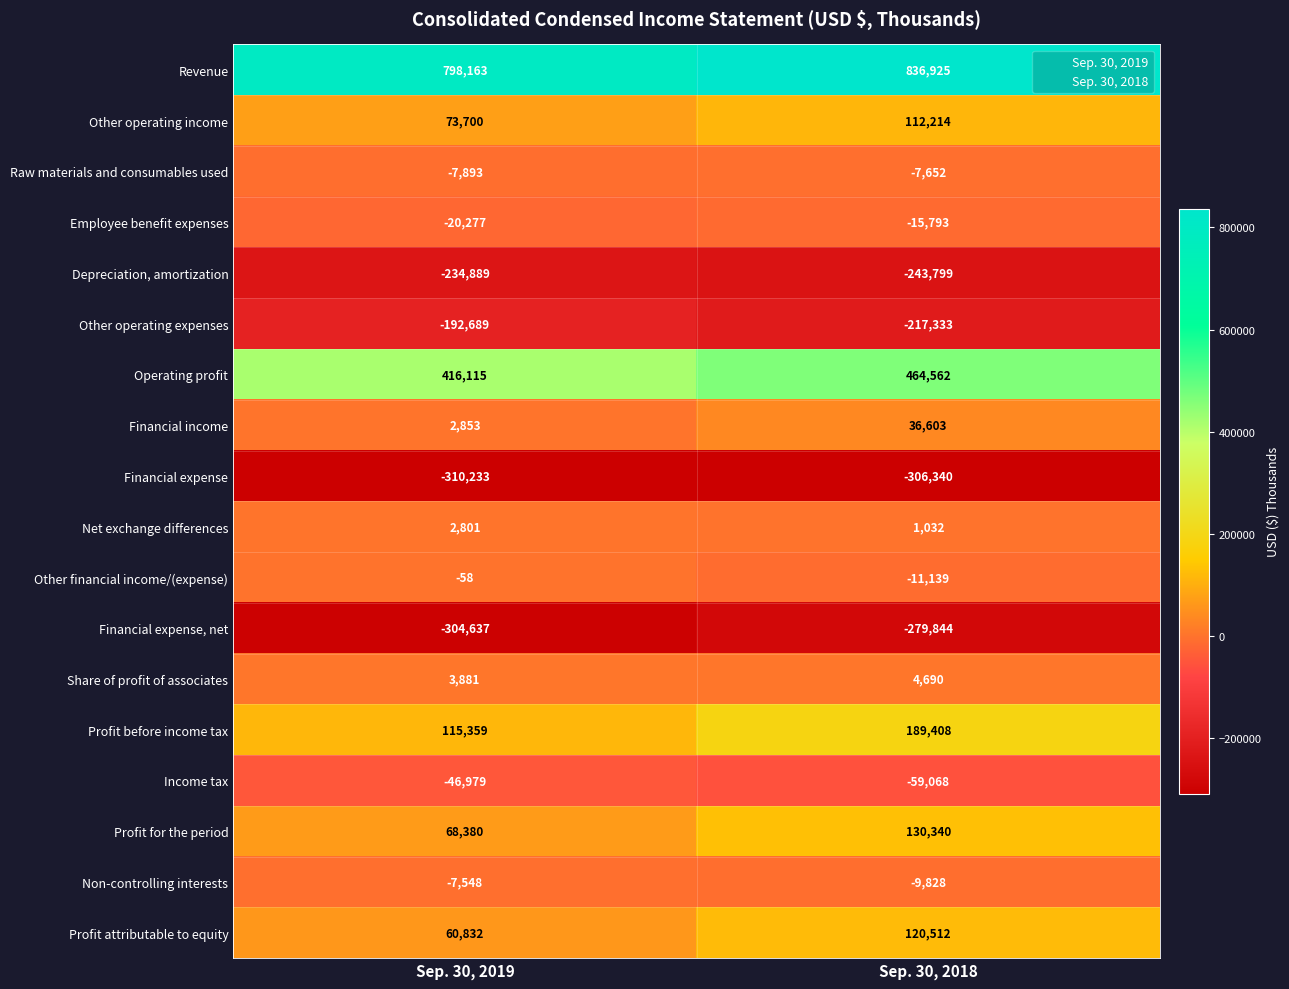

What value does the Other operating income series have at Sep. 30, 2019?

73700